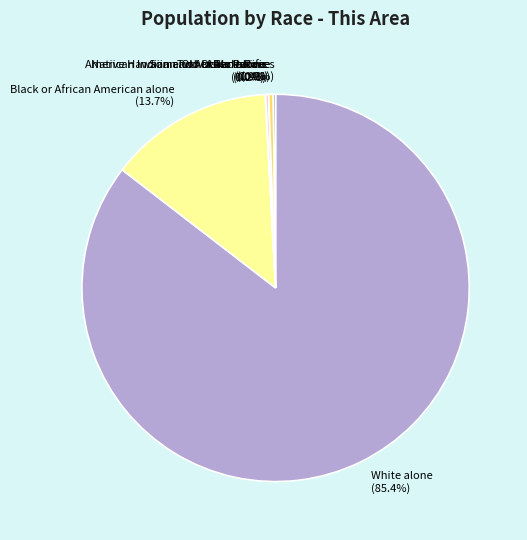

Which category has the biggest portion of the pie?

White alone